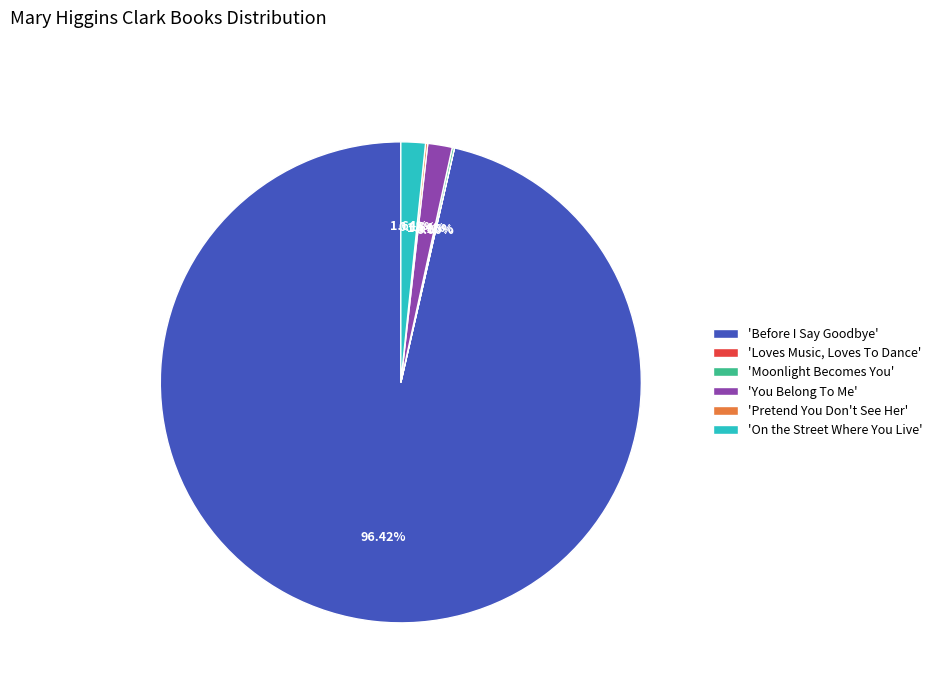

What is the largest slice in the pie chart?

'Before I Say Goodbye'